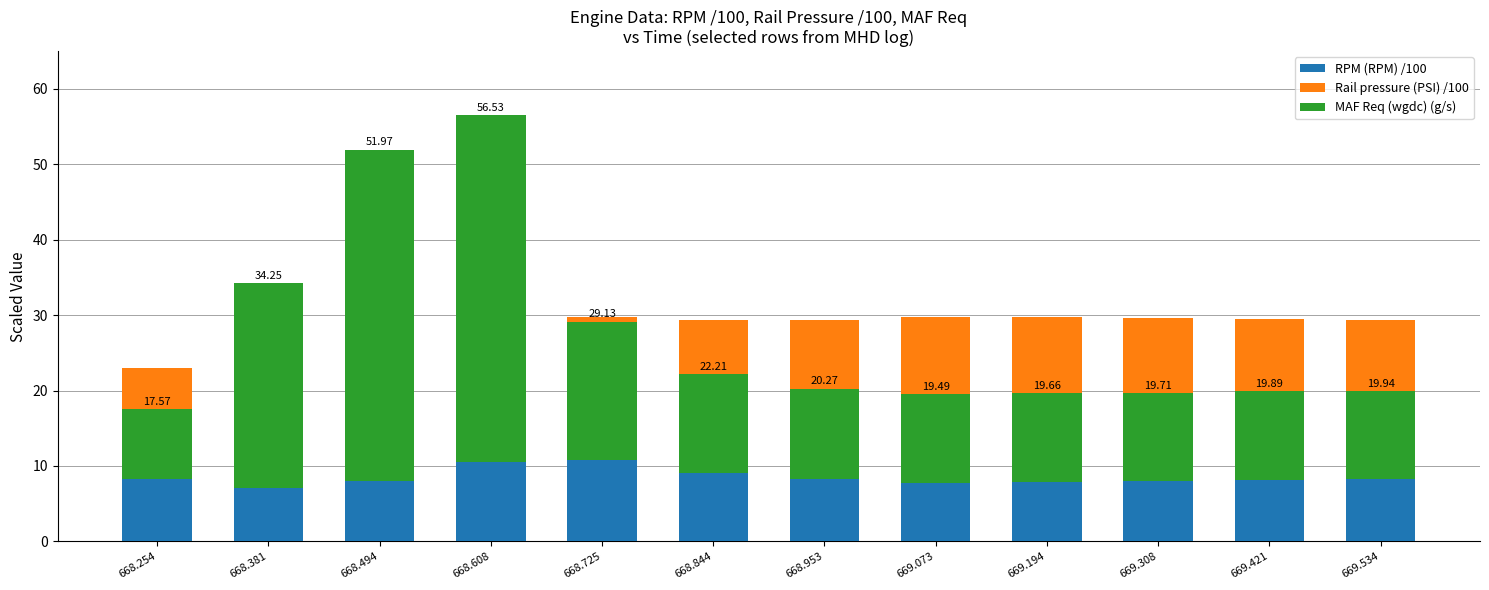

Rank the categories by MAF Req (wgdc) (g/s) value from lowest to highest.

668.254, 669.534, 669.308, 669.421, 669.073, 669.194, 668.953, 668.844, 668.725, 668.381, 668.494, 668.608